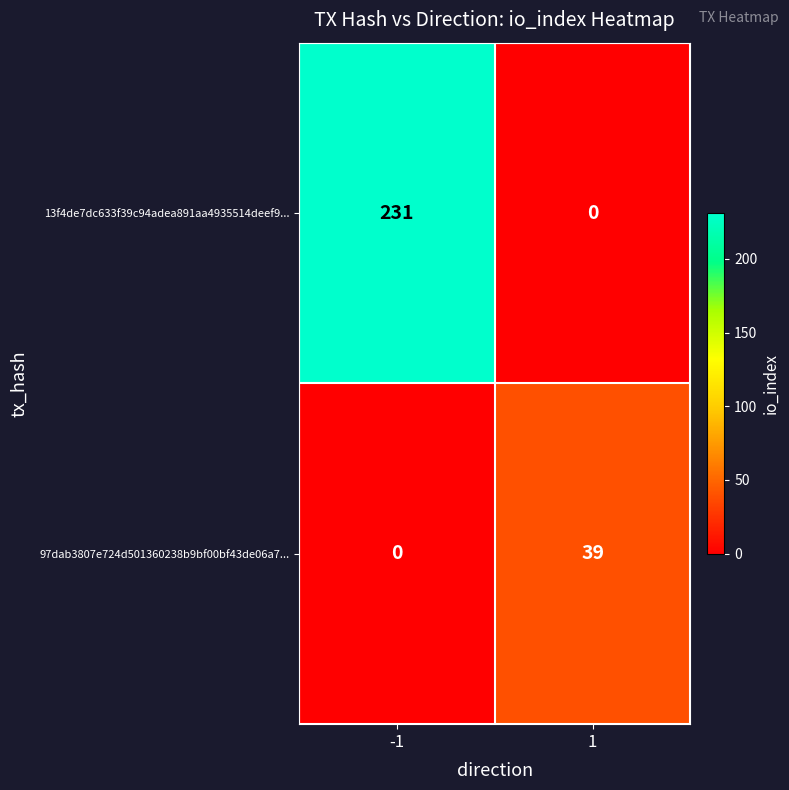

At -1, list the series in order from smallest to largest.

97dab3807e724d501360238b9bf00bf43de06a7..., 13f4de7dc633f39c94adea891aa4935514deef9...